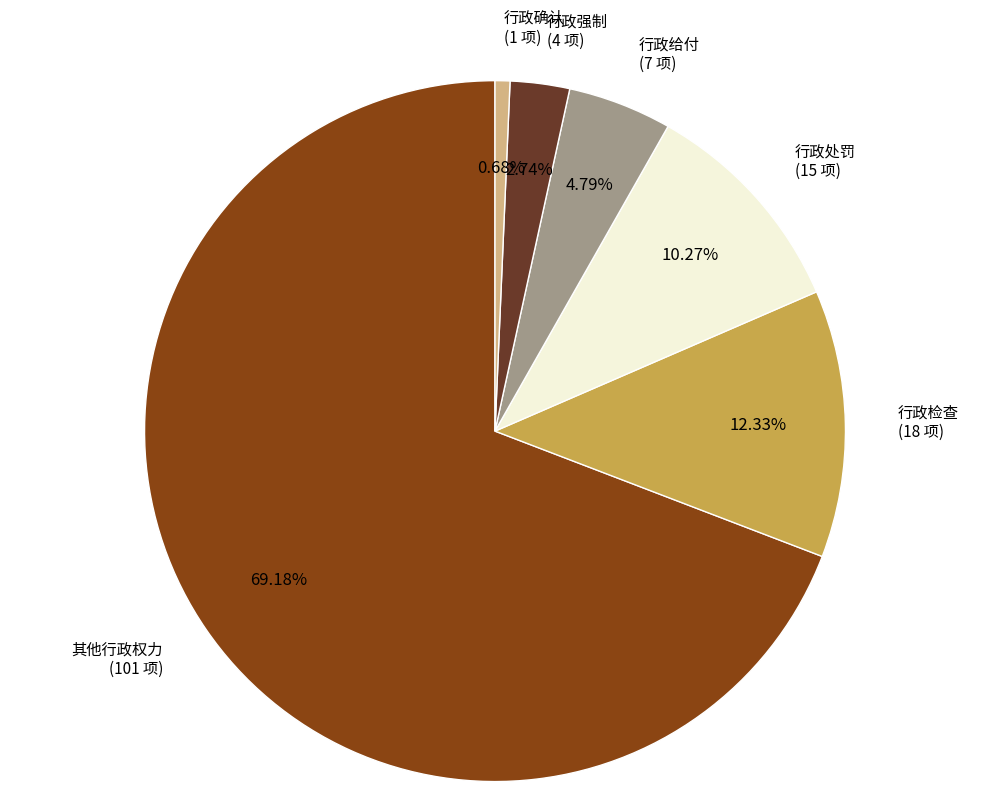

Does any single category account for the majority?

Yes